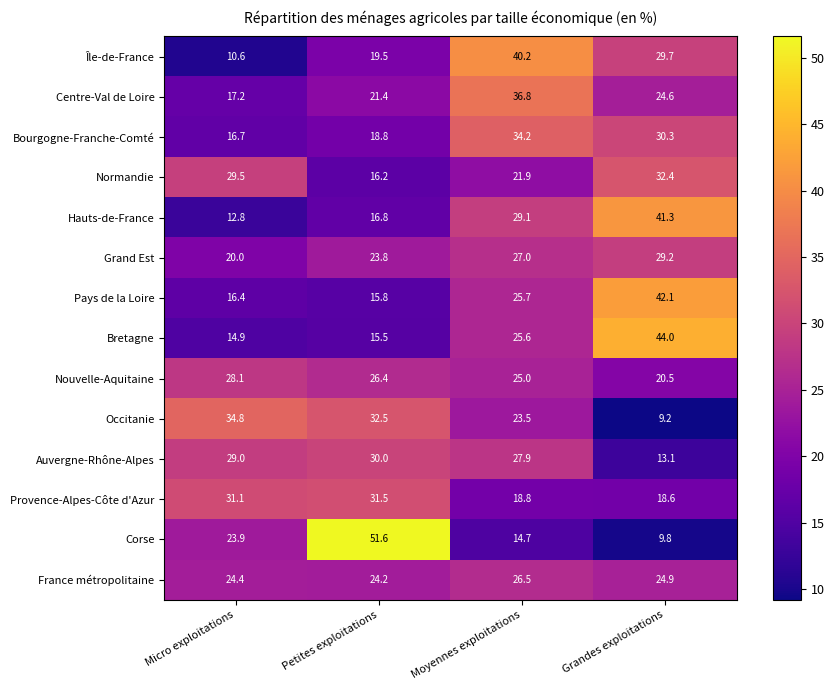

At how many categories does at least one series exceed 31?

4